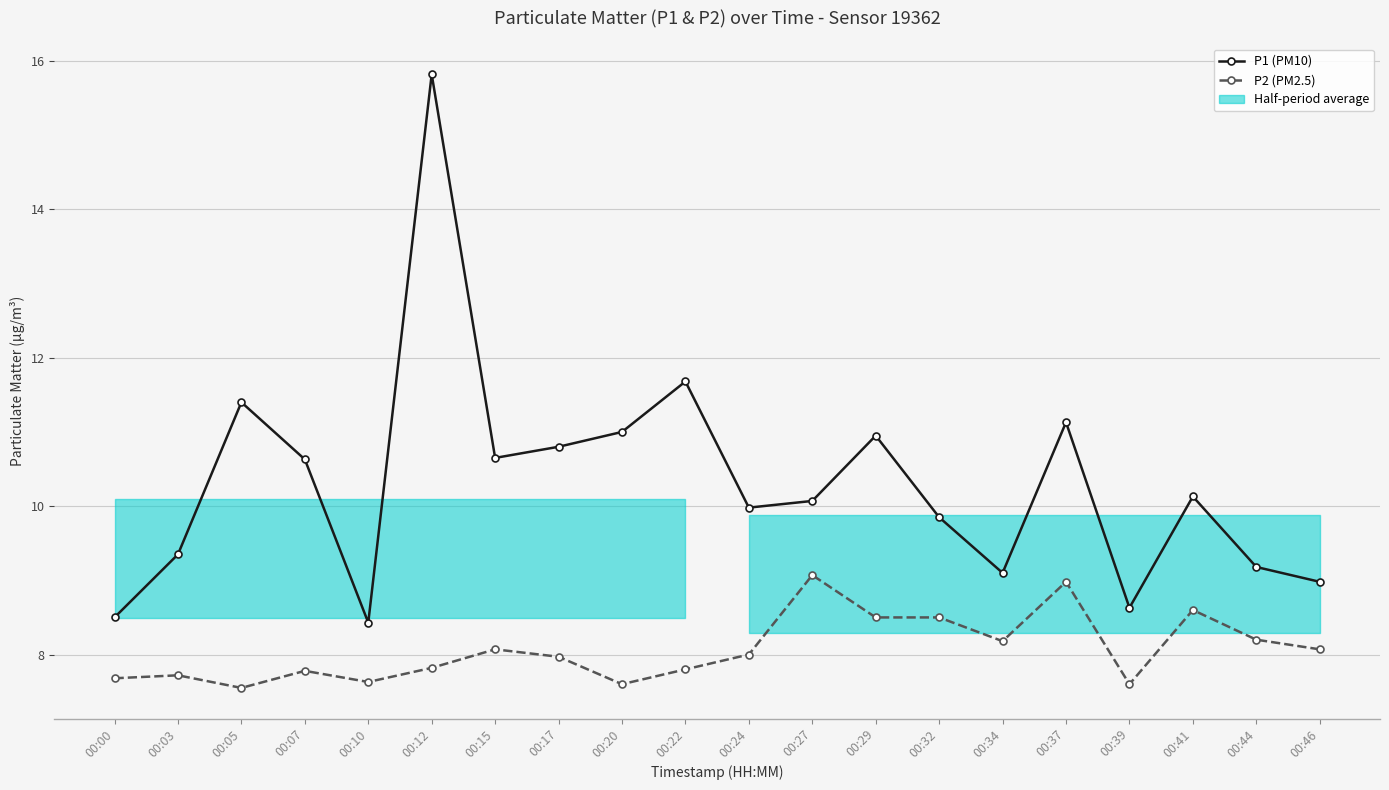

At which category does the chart reach its minimum across all series?

00:05